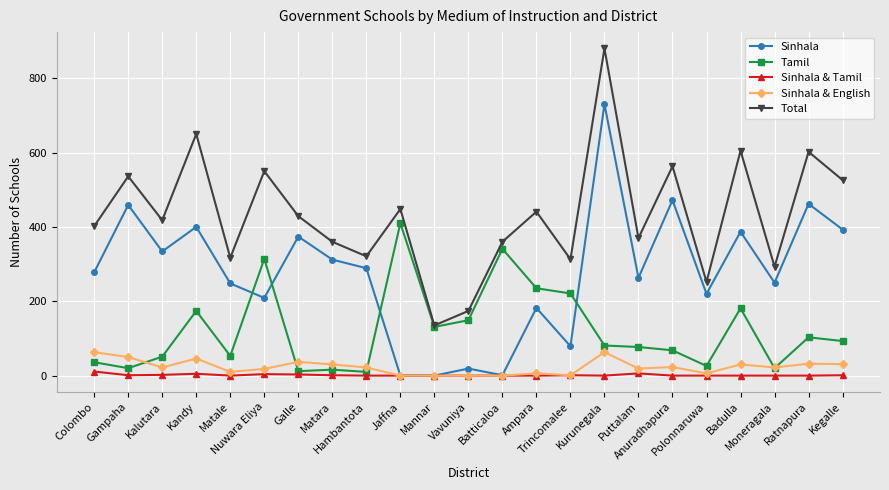

Rank the series by their maximum value, from lowest to highest.

Sinhala & Tamil, Sinhala & English, Tamil, Sinhala, Total